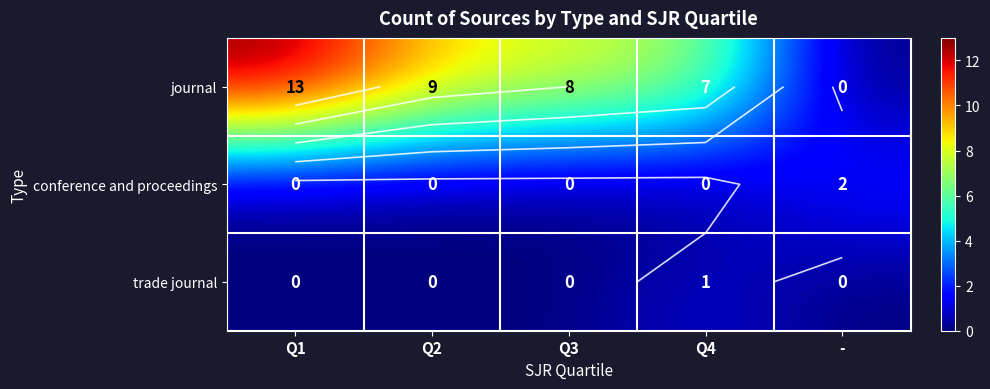

Which series changed the most between Q2 and Q3?

journal